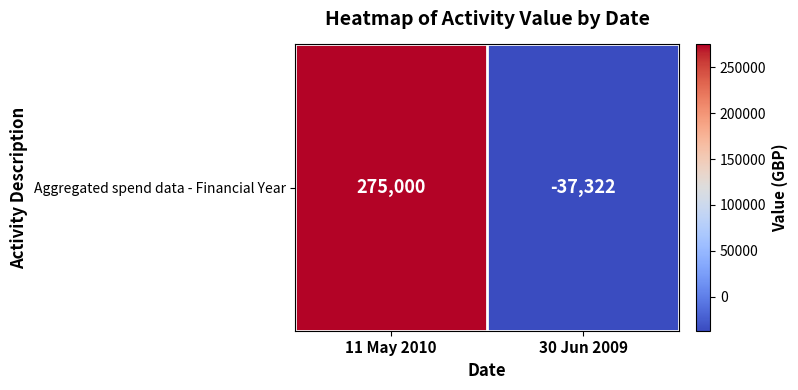

What is the average value?

118839